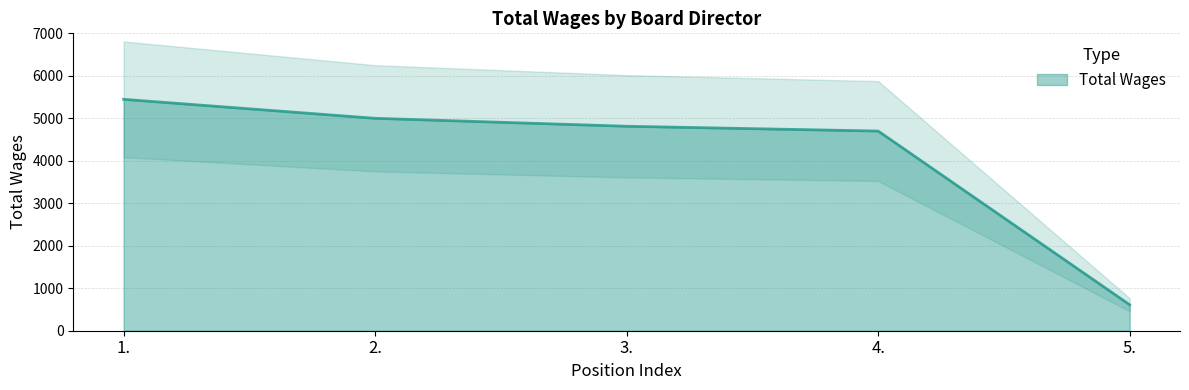

At which category does the chart reach its peak across all series?

1.